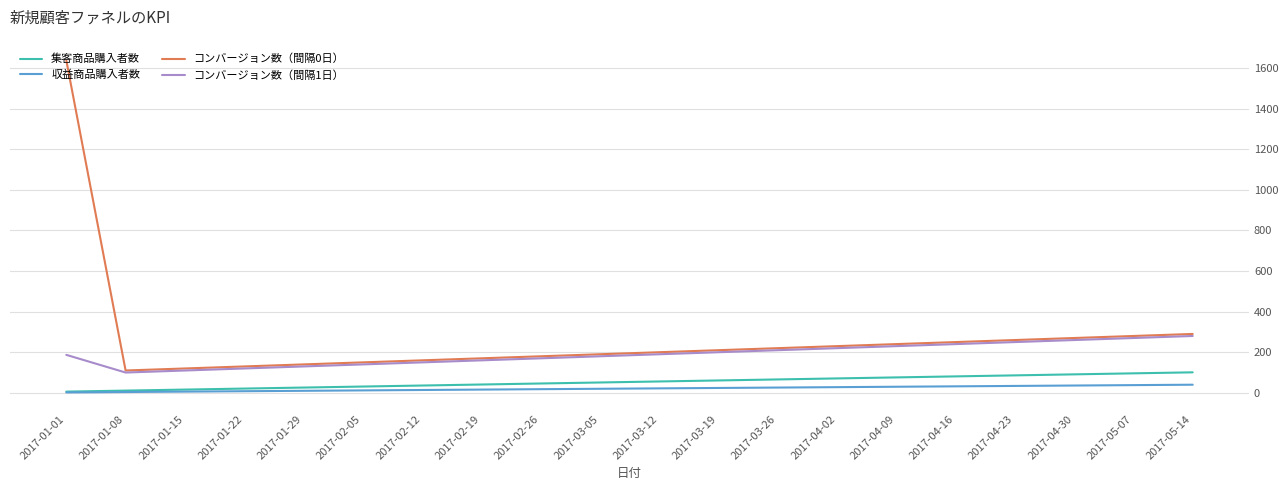

Rank the series by their maximum value, from highest to lowest.

コンバージョン数（間隔0日）, コンバージョン数（間隔1日）, 集客商品購入者数, 収益商品購入者数